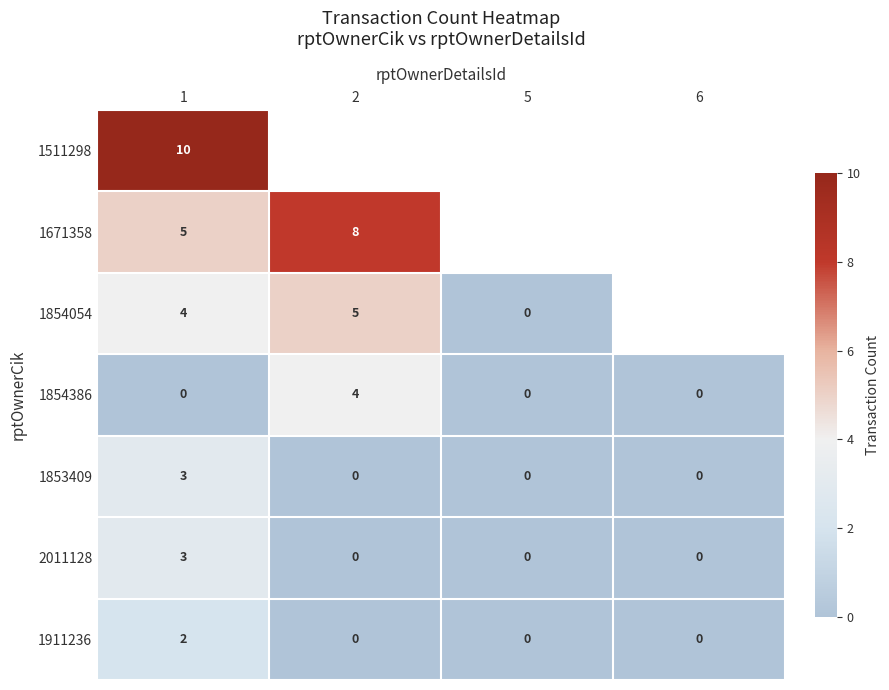

How many 1854386 values are between 0 and 4?

4